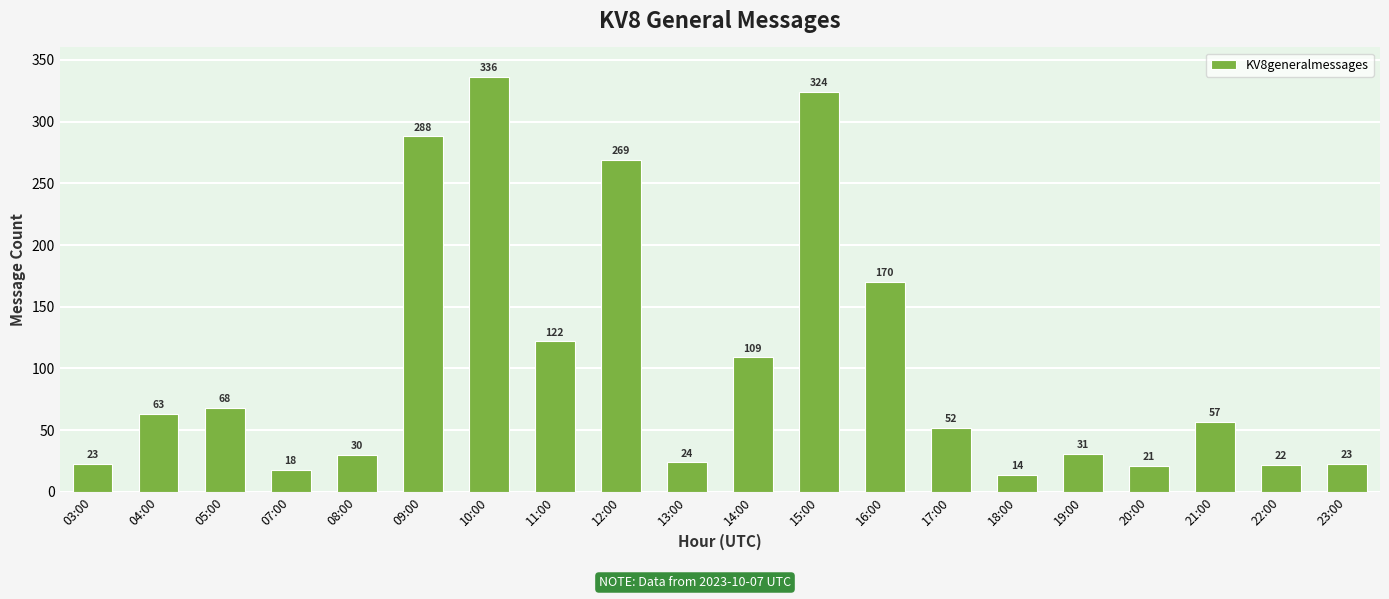

Reading left to right, extract all data points from this chart.

03:00=23	04:00=63	05:00=68	07:00=18	08:00=30	09:00=288	10:00=336	11:00=122	12:00=269	13:00=24	14:00=109	15:00=324	16:00=170	17:00=52	18:00=14	19:00=31	20:00=21	21:00=57	22:00=22	23:00=23